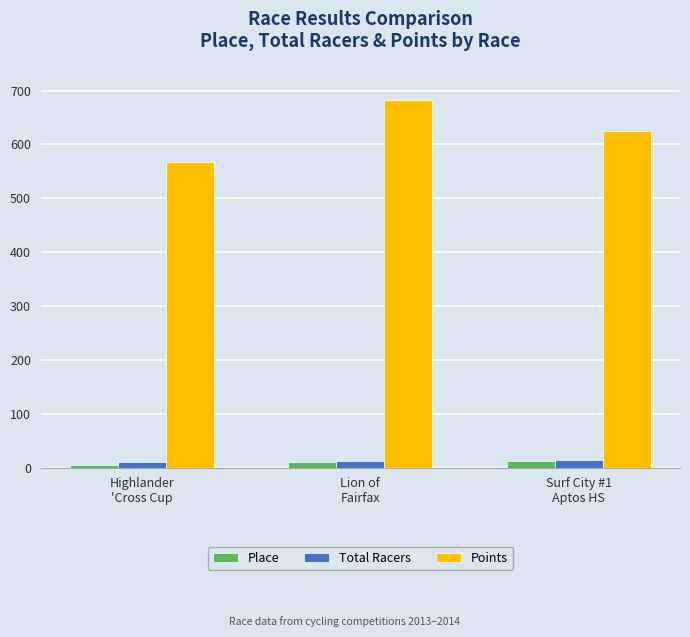

Where does the Points series first go above 625?

Lion of
Fairfax